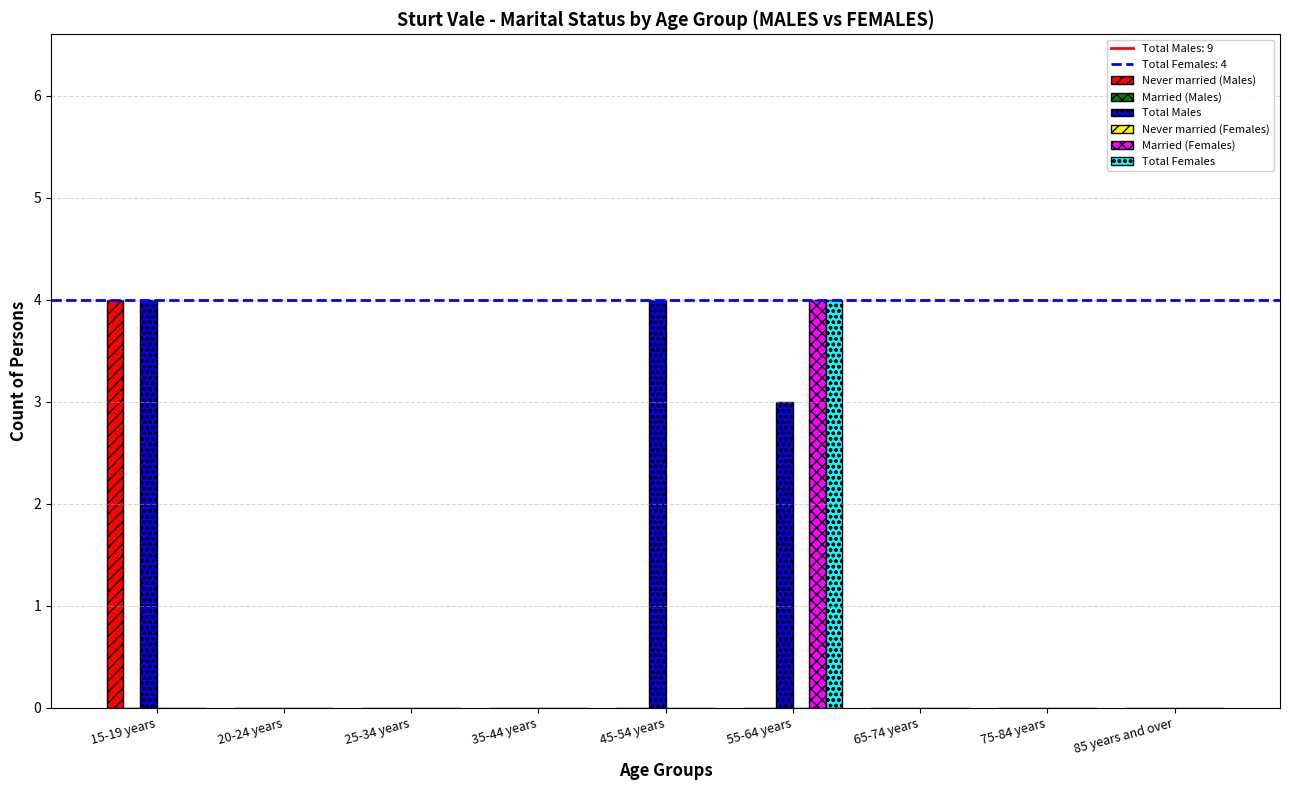

Which series has the largest total across all categories?

Total Males